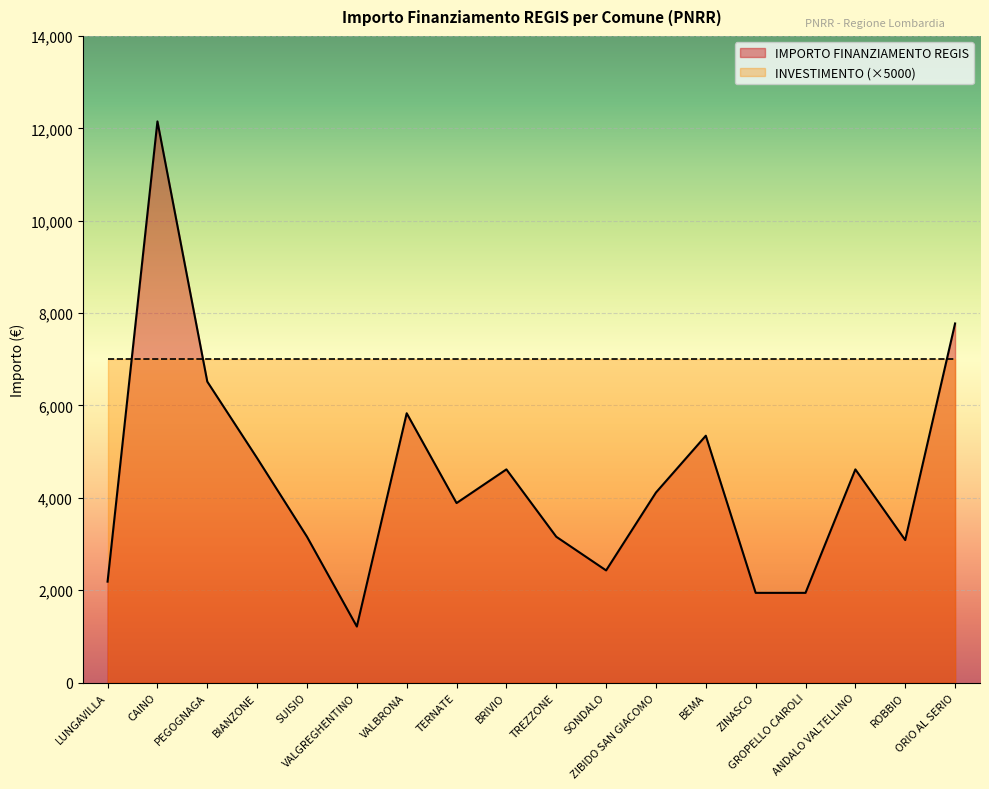

What is the label of the 16th point from the left?

ANDALO VALTELLINO